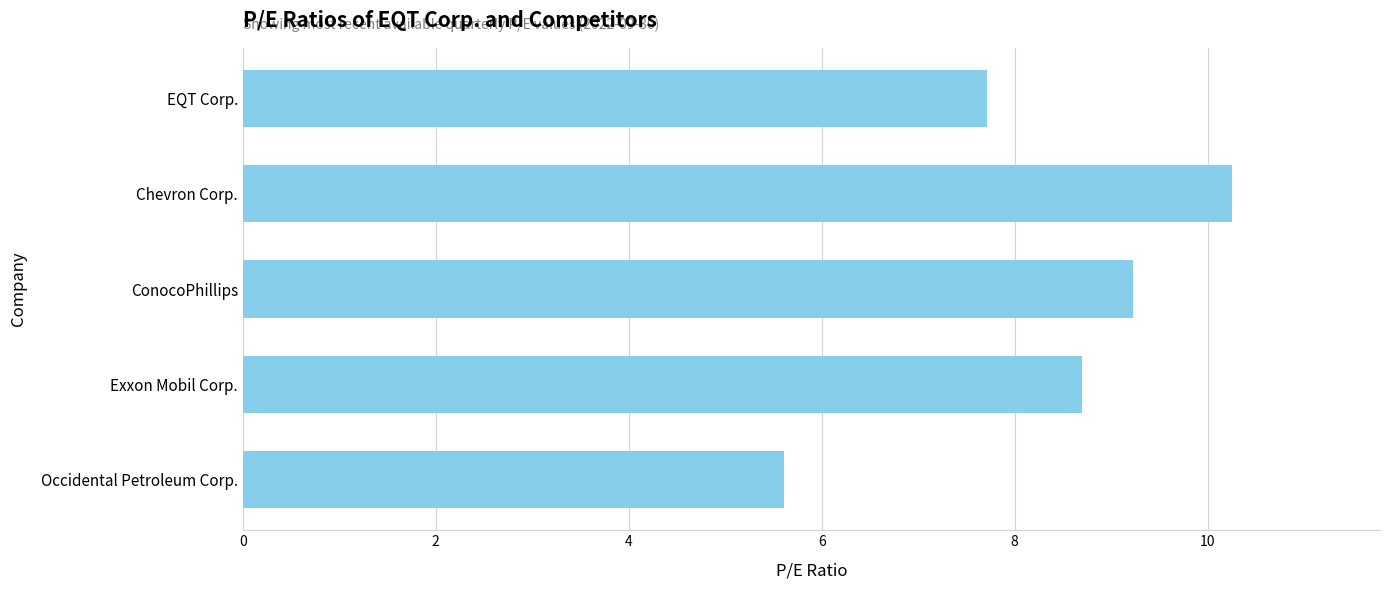

What is the minimum value shown in the chart?

5.6